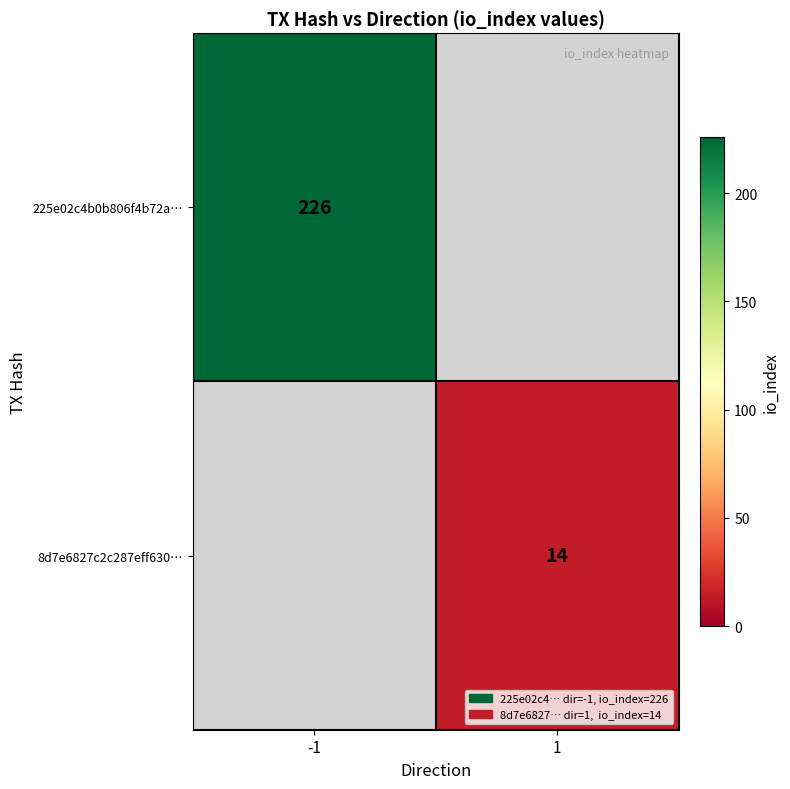

The 8d7e6827c2c287eff630… series shows 14 at 1. True or false?

True